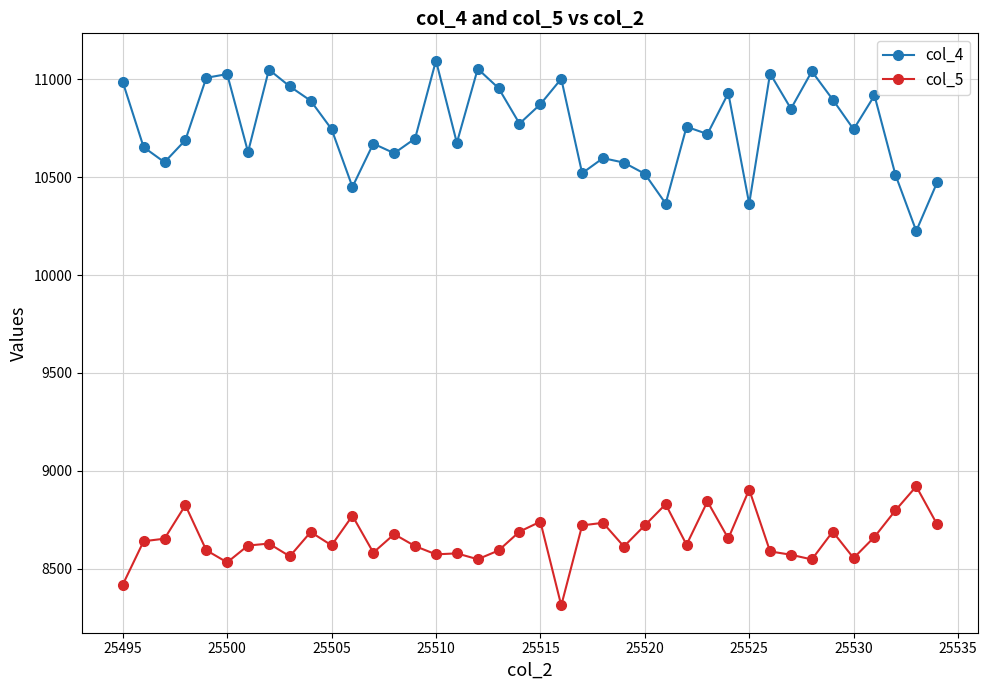

What are all the series names shown in the legend?

col_4, col_5